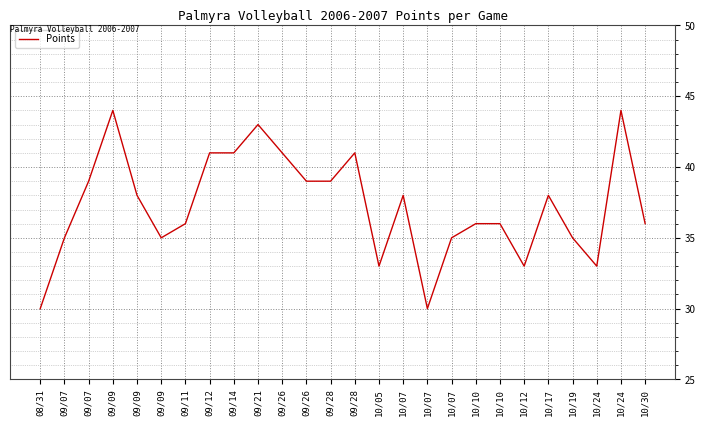

True or false: the data shows 21 at 09/09.

False